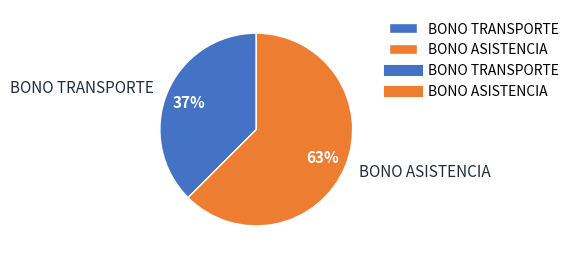

Is there any slice that represents more than half of the pie?

Yes